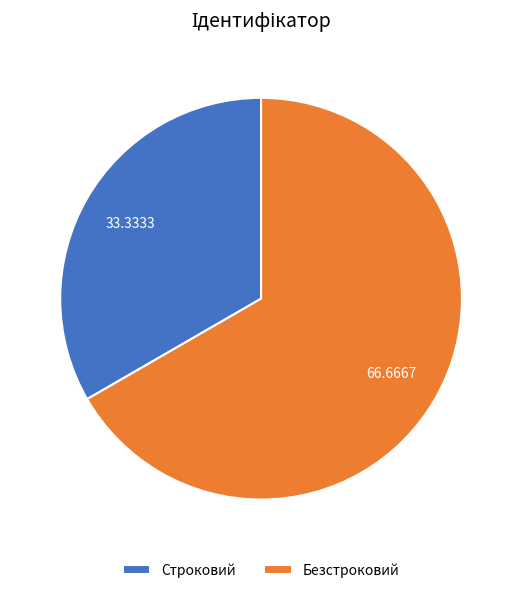

Is there a majority slice in this chart?

Yes